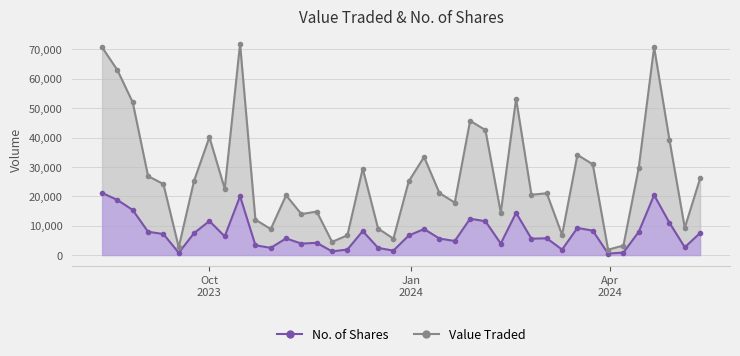

Between 07/01/2024 and 08/10/2023, which is larger?

07/01/2024